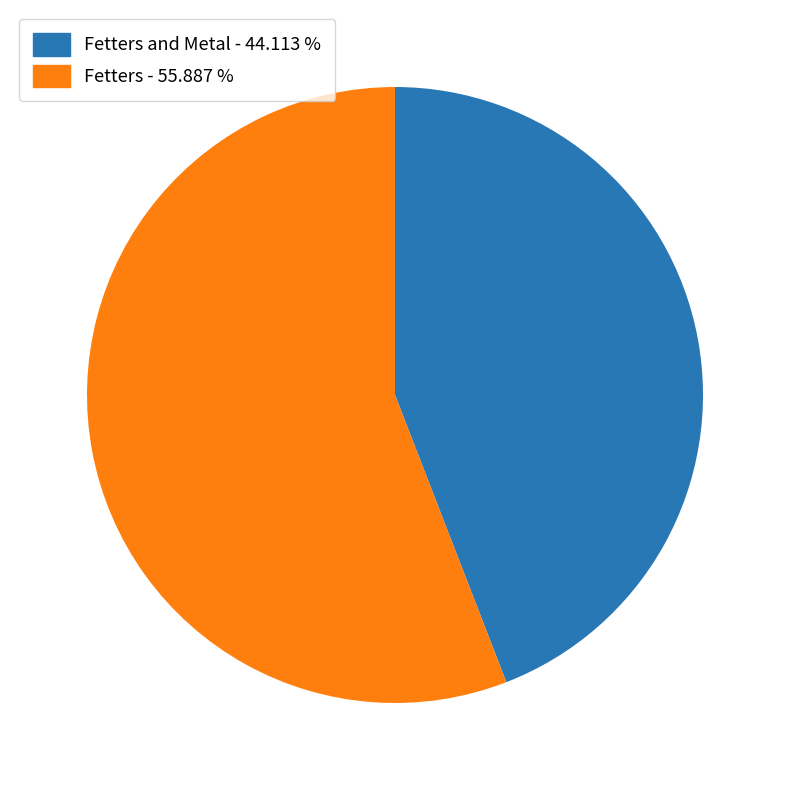

Does any single category account for the majority?

Yes